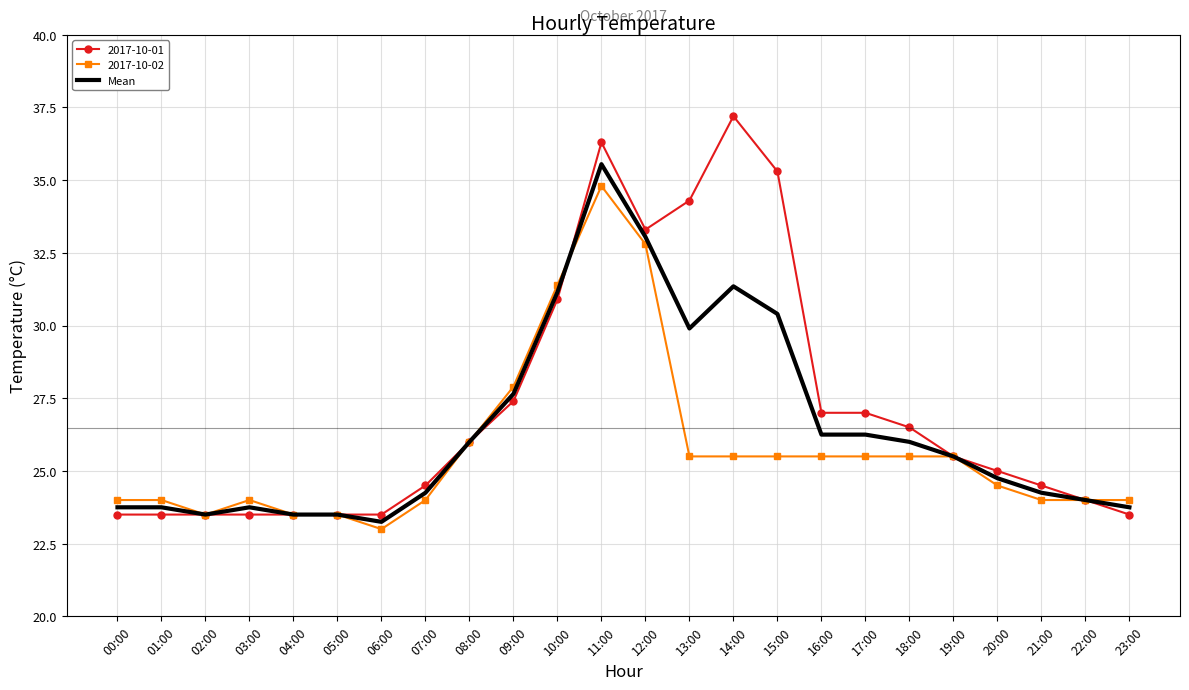

What position from the right is 10:00?

14